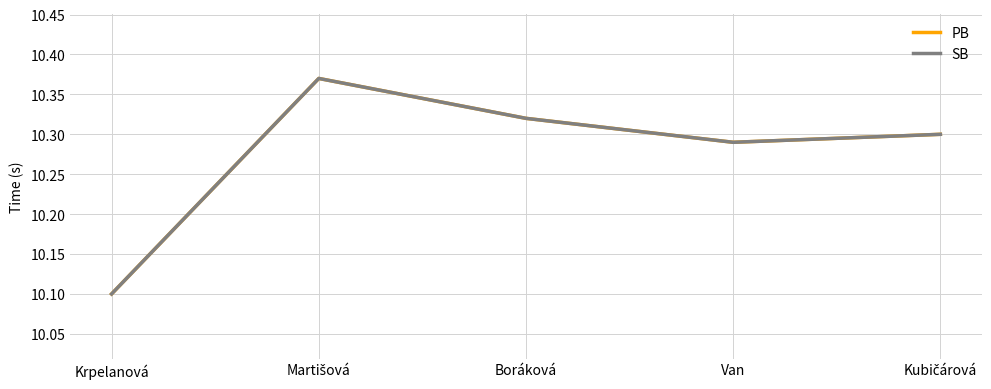

Where is SB nearest to the value 10?

Krpelanová